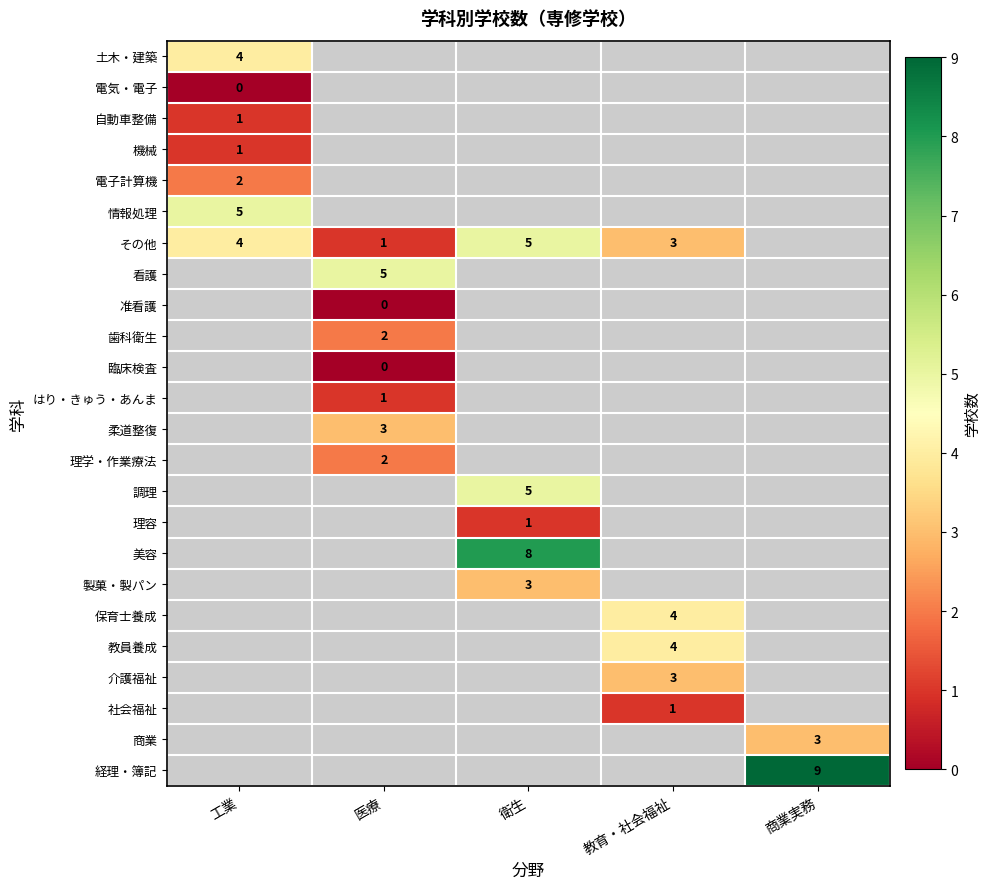

Count the number of categories in the chart.

5